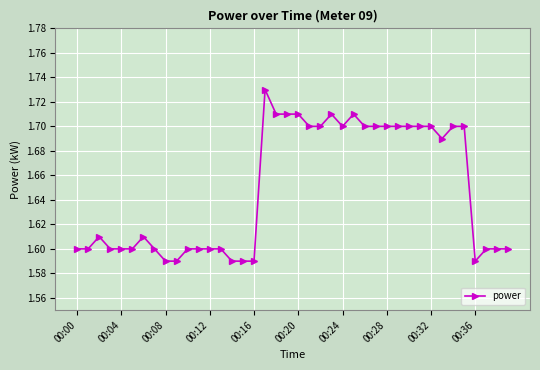

Count the values in the range 1 to 2.

40